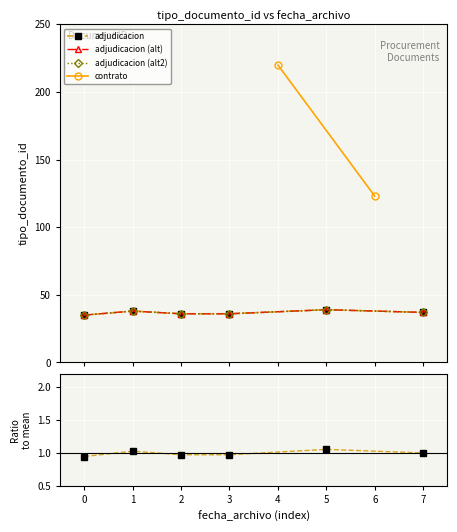

How many data points are less than 37?

3